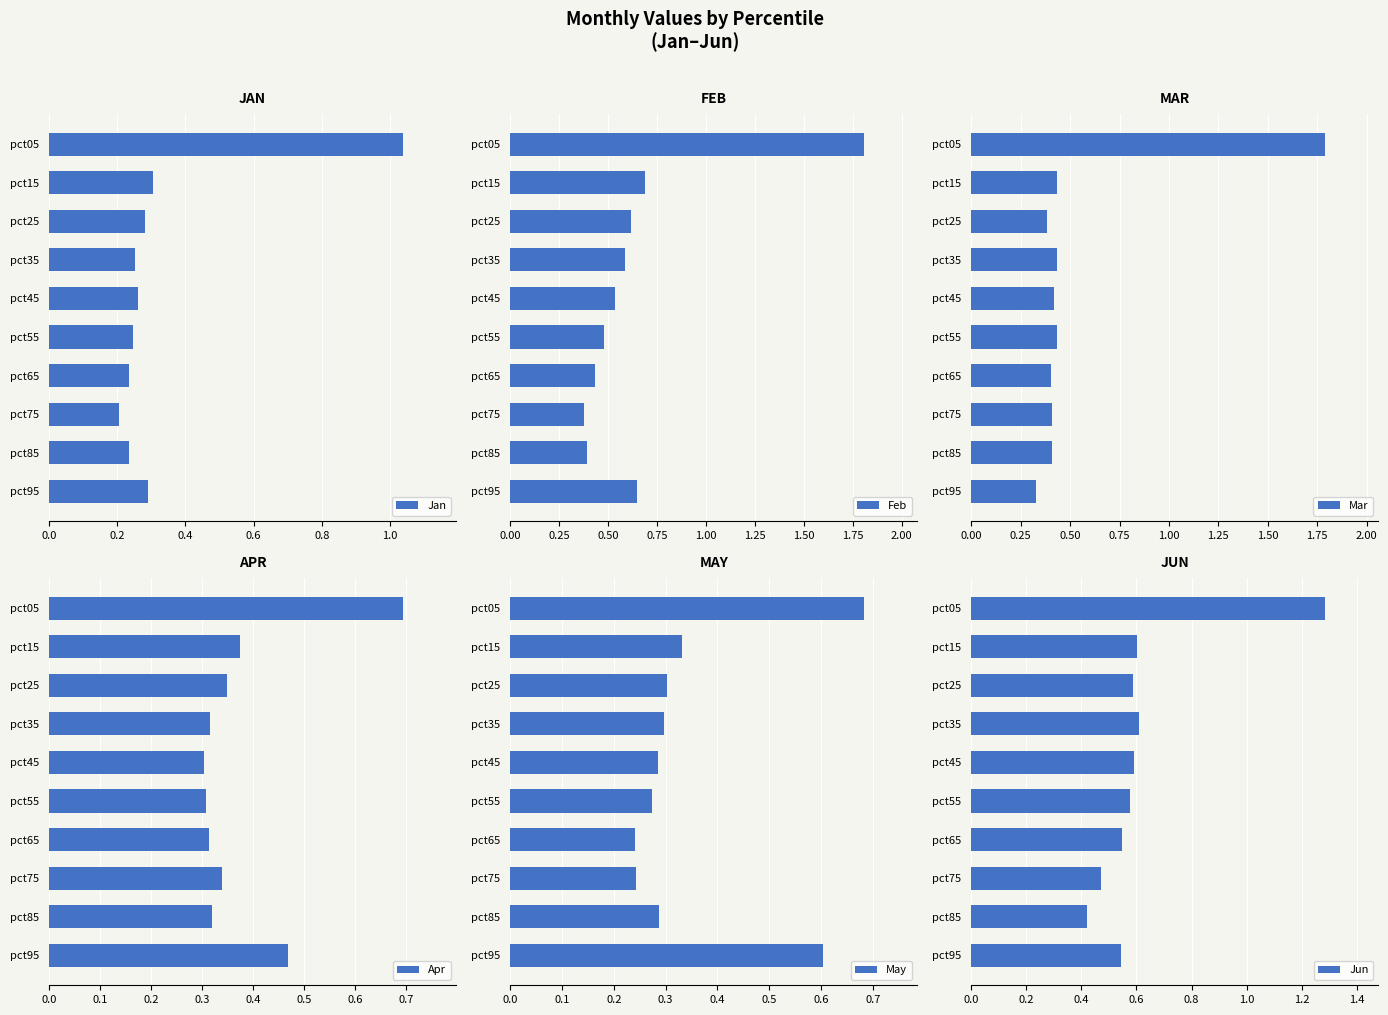

At which label is Feb closest to 1?

pct15